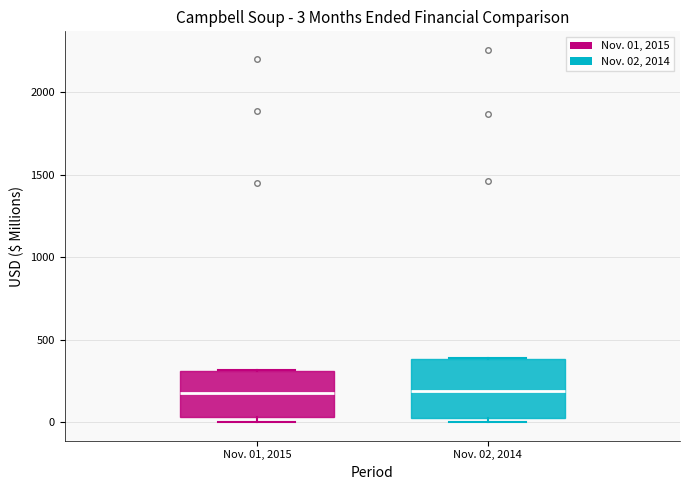

Which box is the tallest, from its lower edge to its upper edge?

Nov. 02, 2014